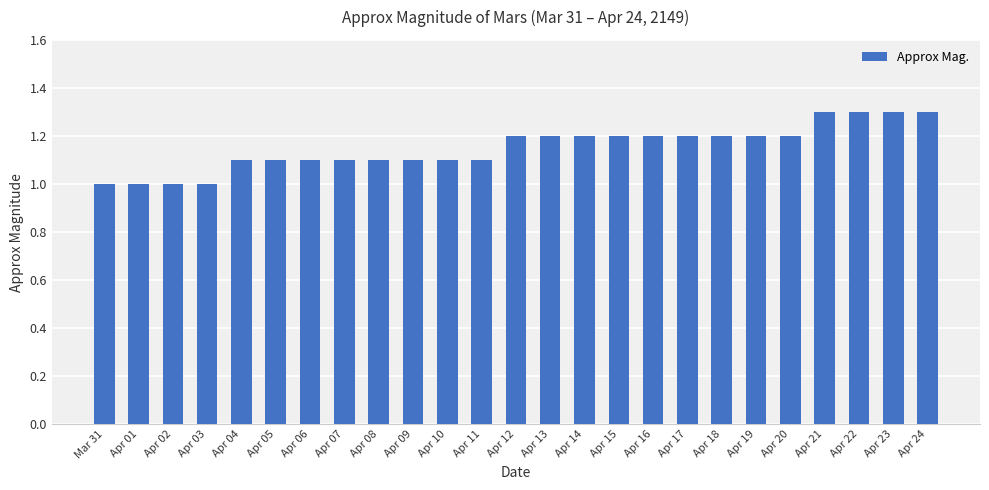

Reading right to left, list all the values displayed in this chart.

Apr 24=1.3	Apr 23=1.3	Apr 22=1.3	Apr 21=1.3	Apr 20=1.2	Apr 19=1.2	Apr 18=1.2	Apr 17=1.2	Apr 16=1.2	Apr 15=1.2	Apr 14=1.2	Apr 13=1.2	Apr 12=1.2	Apr 11=1.1	Apr 10=1.1	Apr 09=1.1	Apr 08=1.1	Apr 07=1.1	Apr 06=1.1	Apr 05=1.1	Apr 04=1.1	Apr 03=1.0	Apr 02=1.0	Apr 01=1.0	Mar 31=1.0